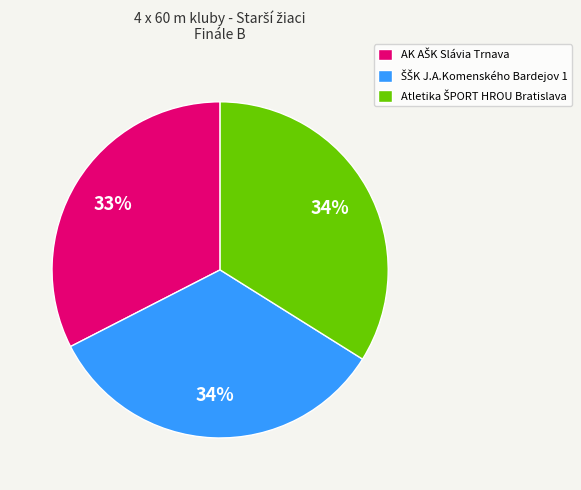

To the nearest percent, what is the difference between the largest and smallest slice percentages?

1%